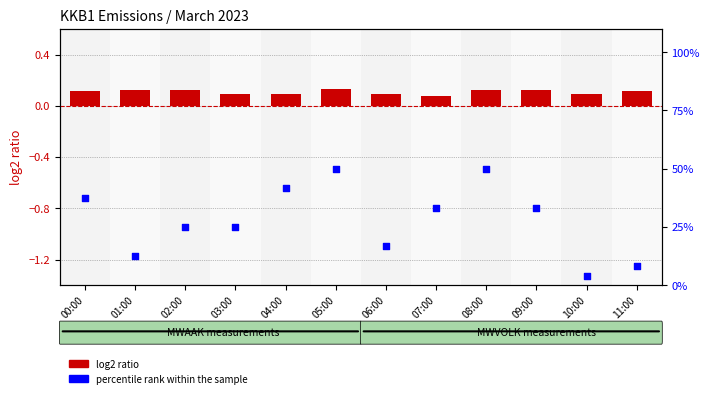

Which series reaches the minimum Y coordinate?

log2 ratio